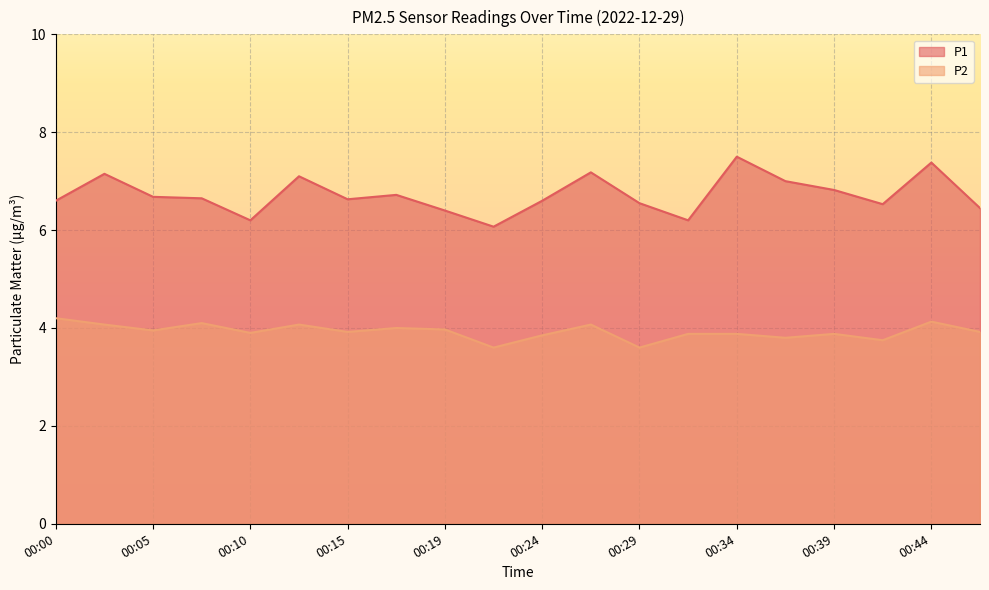

Reading left to right, transcribe all the data shown in this chart.

P1: 6.6	7.2	6.7	6.7	6.2	7.1	6.6	6.7	6.4	6.1	6.6	7.2	6.5	6.2	7.5	7.0	6.8	6.5	7.4	6.5
P2: 4.2	4.1	4.0	4.1	3.9	4.1	3.9	4.0	4.0	3.6	3.9	4.1	3.6	3.9	3.9	3.8	3.9	3.8	4.1	3.9